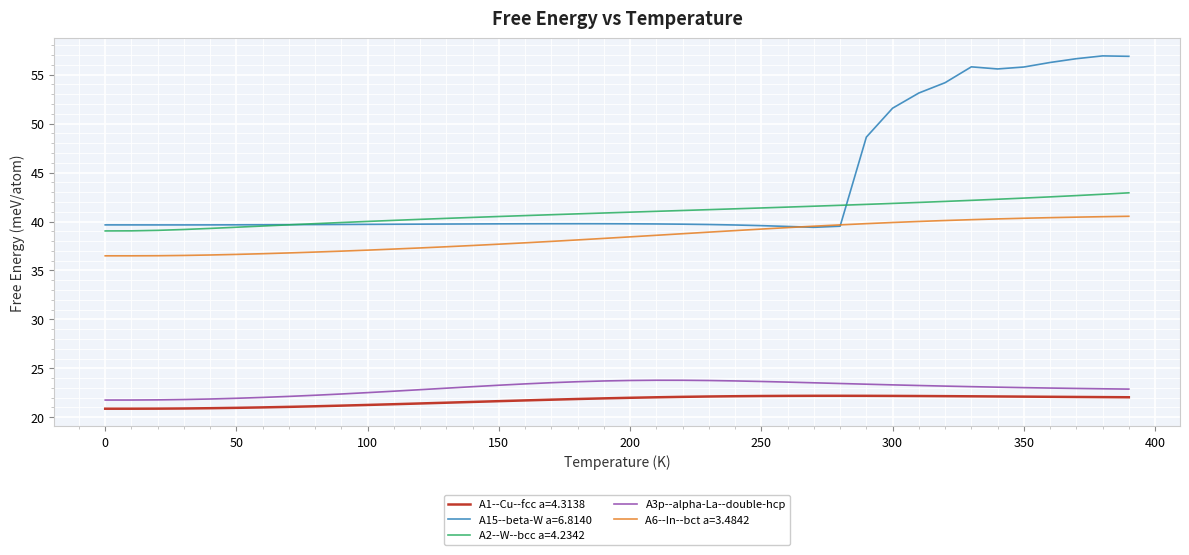

What is the smallest value displayed?

20.9